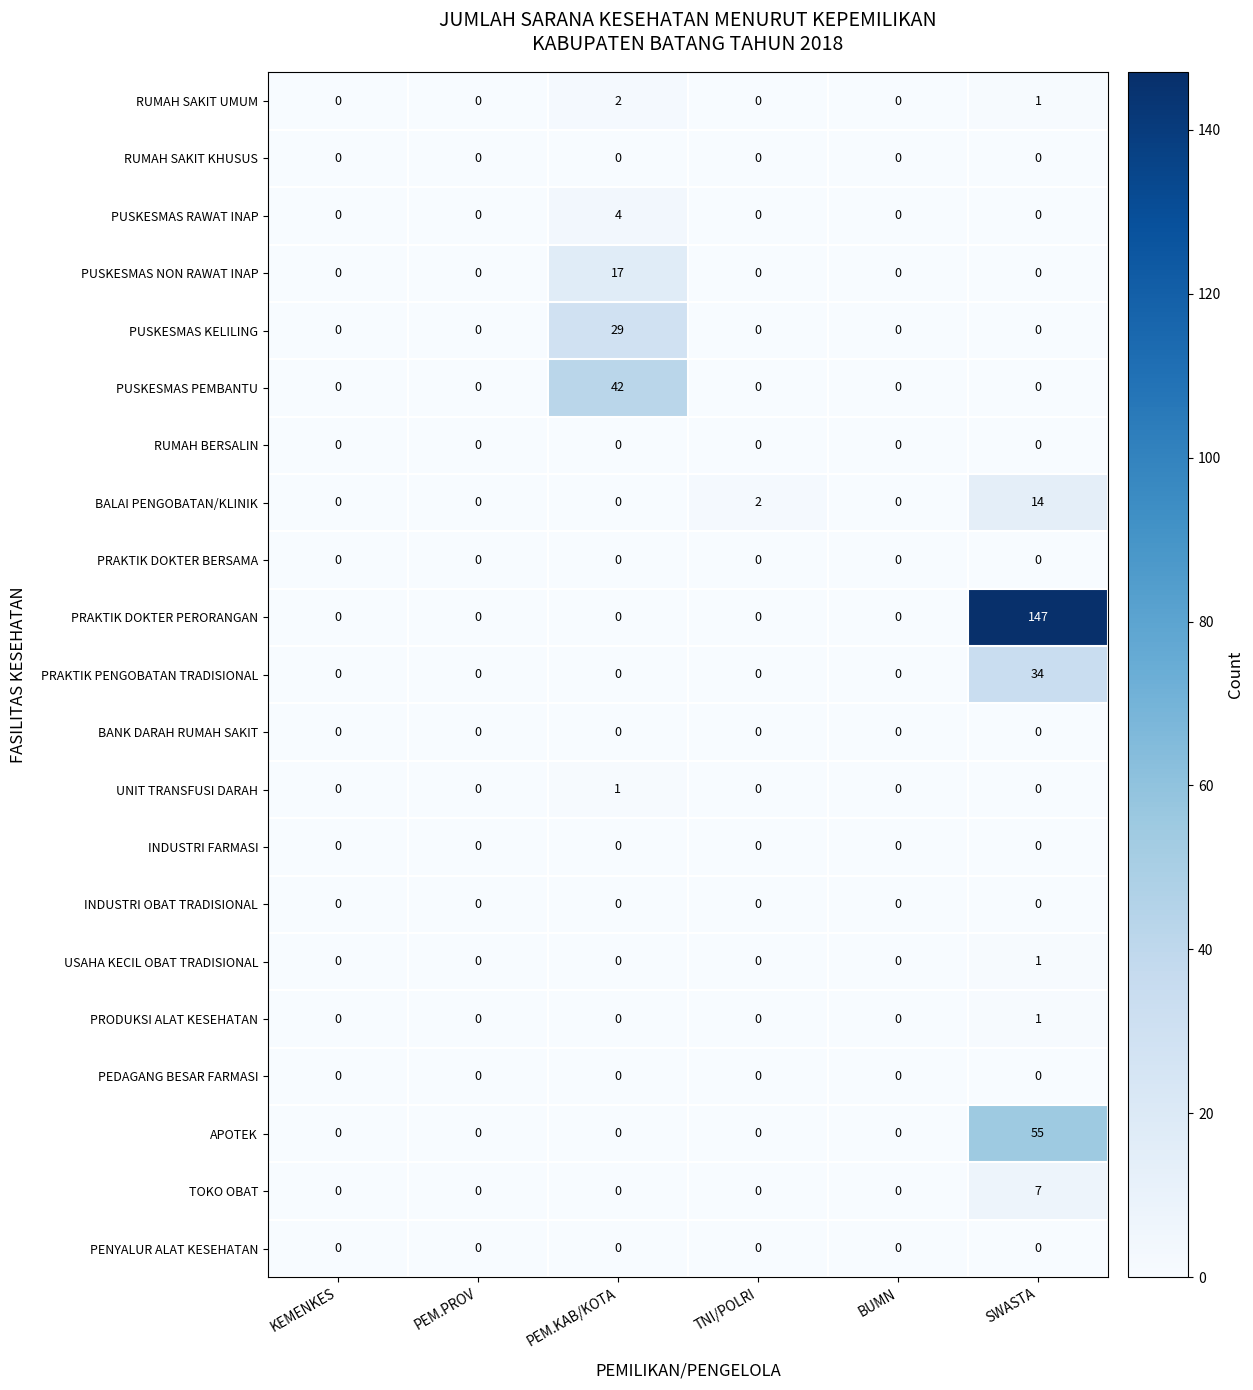

True or false: USAHA KECIL OBAT TRADISIONAL has a value of 0 at BUMN.

True